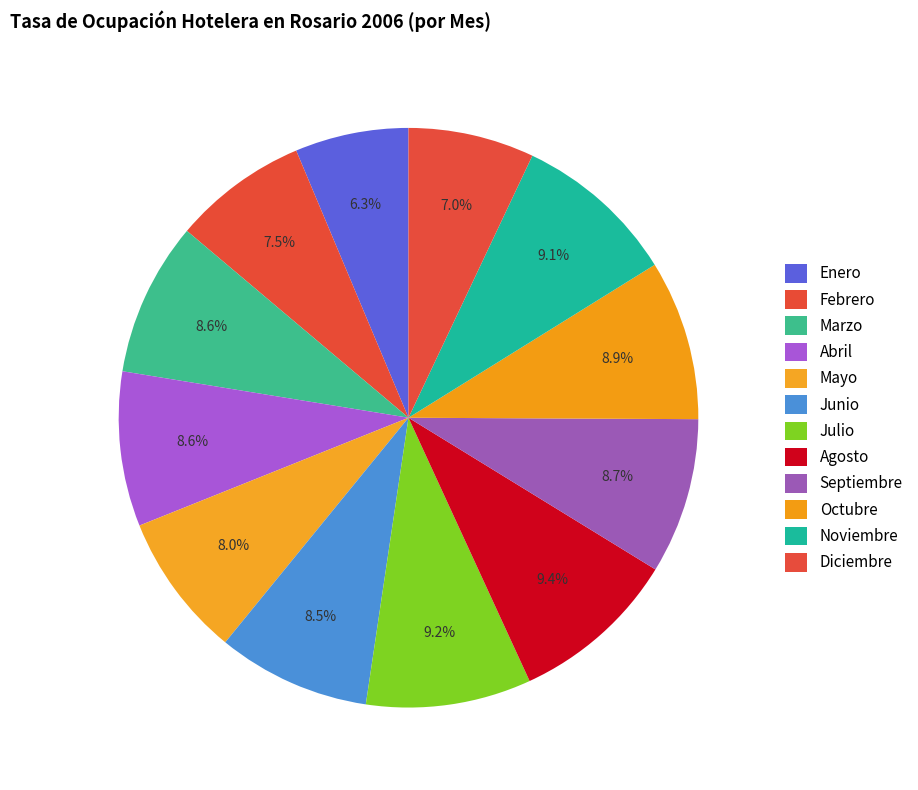

To the nearest percent, what is the average slice percentage?

8%